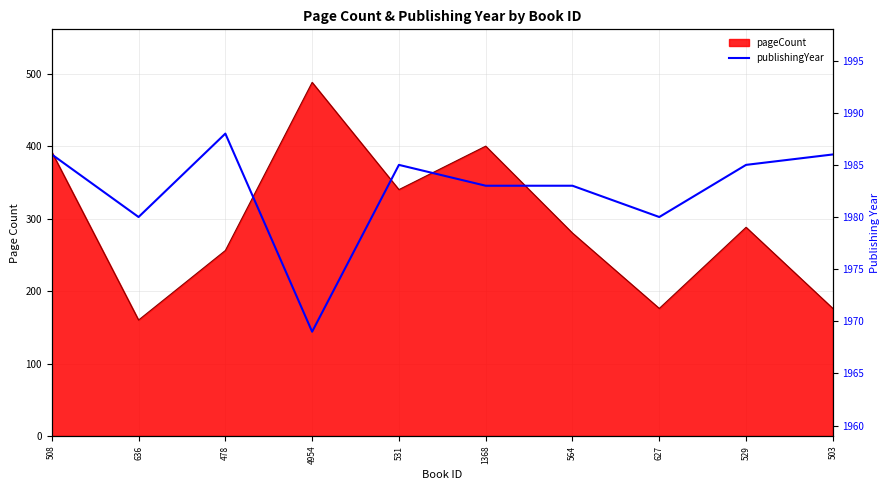

Is it true that the value at 564 is 1983?

True